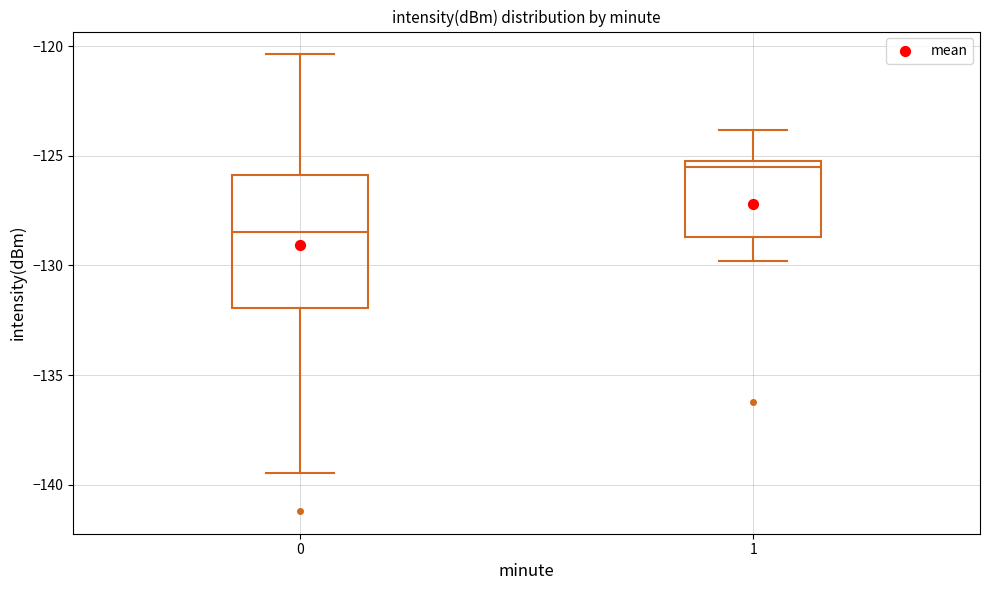

Where is the lower edge of the box at x = 0 on the y-axis? The values are not printed on the chart, so give them approximately, as read against the axis.

-132.0